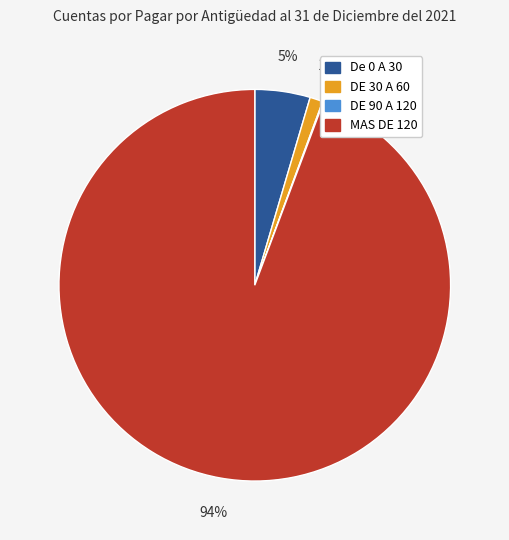

Which has a higher value, De 0 A 30 or MAS DE 120?

MAS DE 120